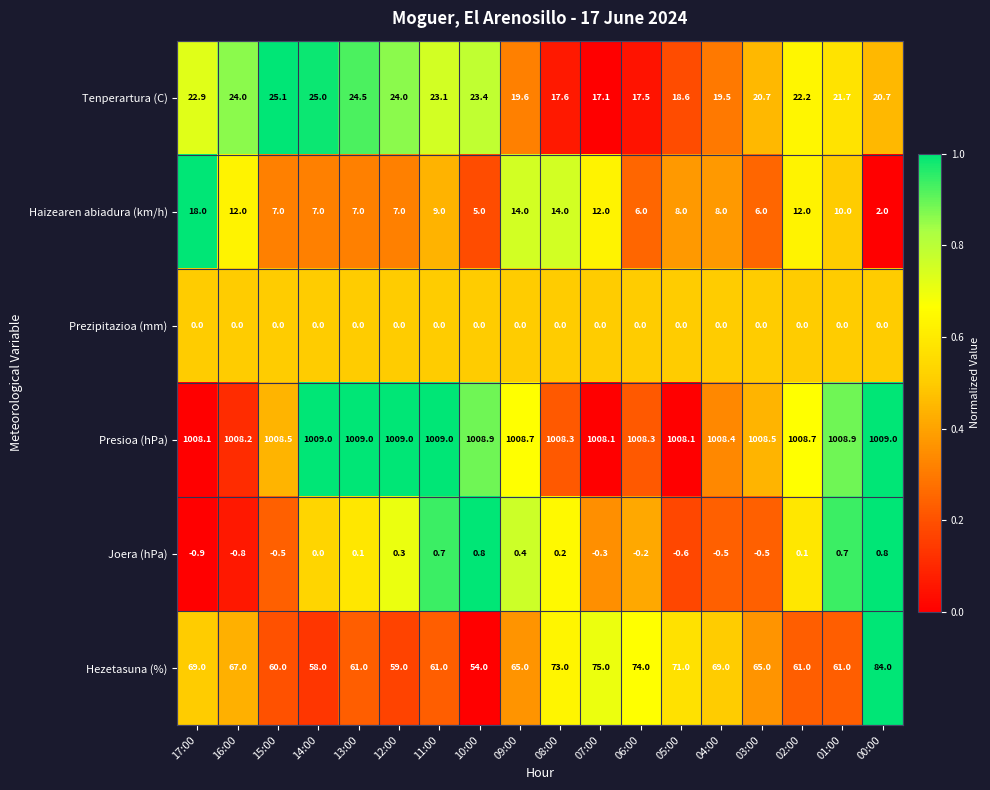

Which category has the highest value in the Hezetasuna (%) series?

00:00